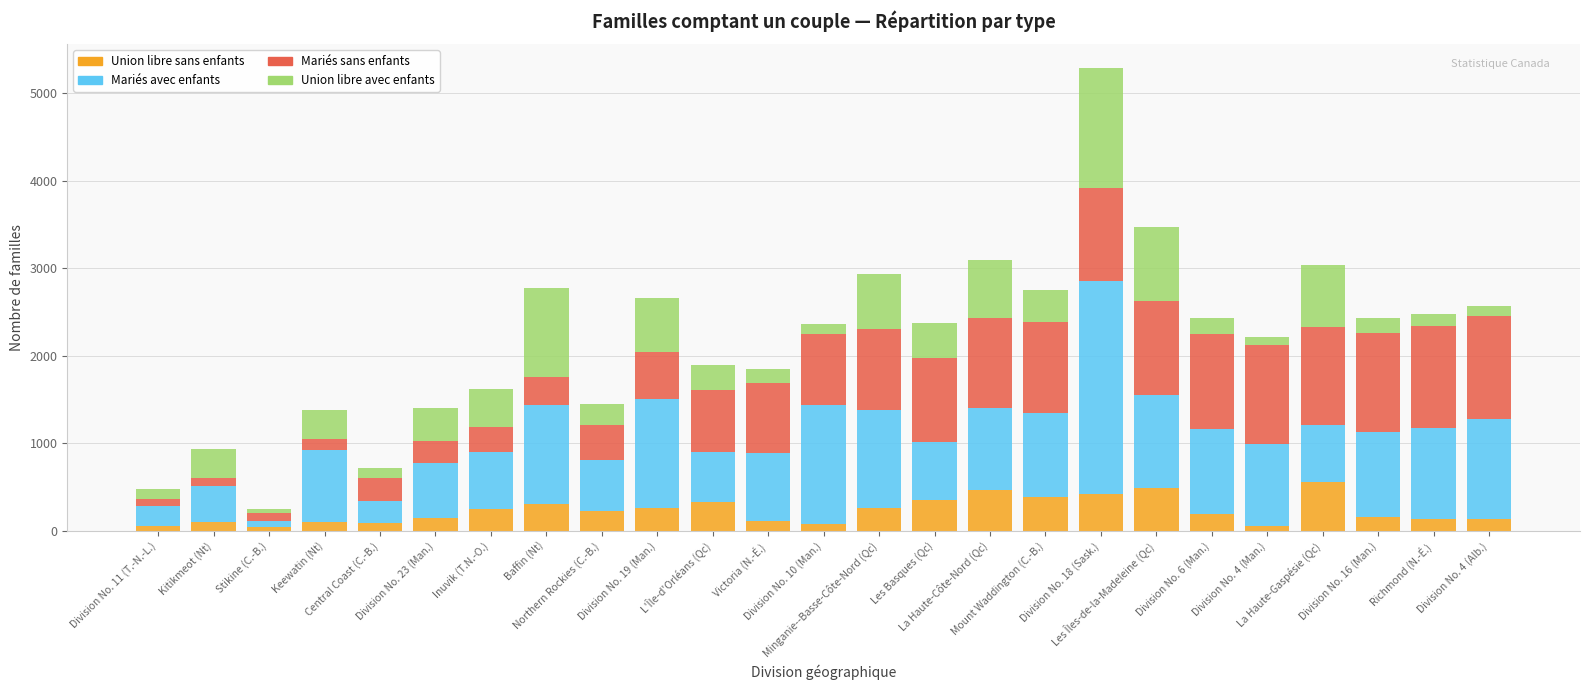

What is the average value of the Union libre sans enfants series?

230